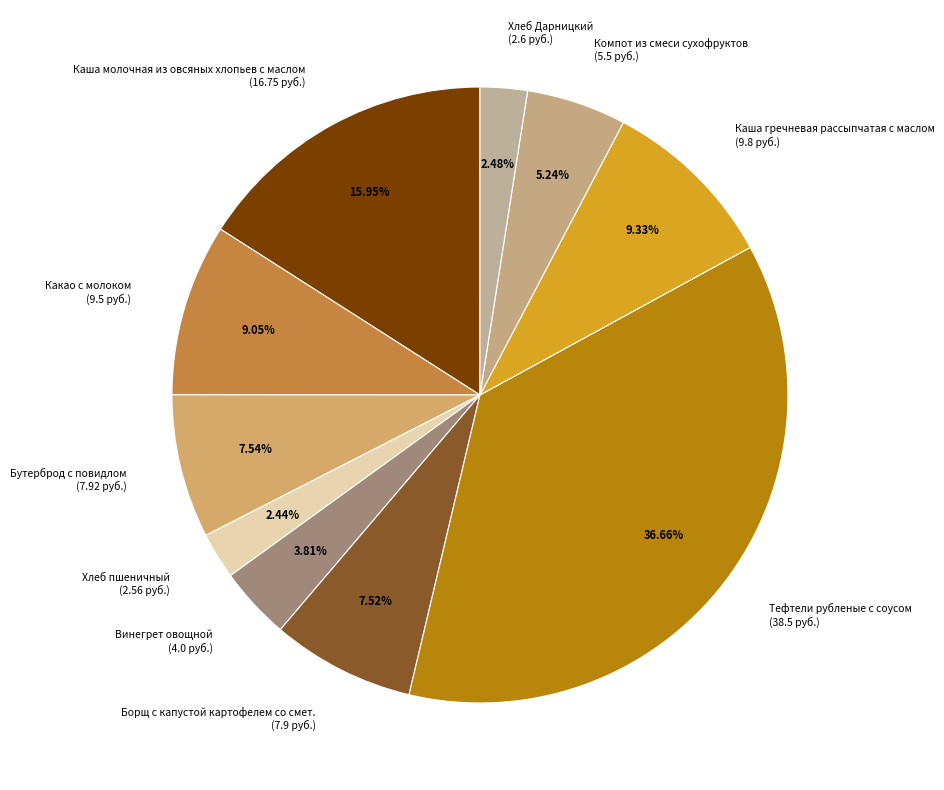

Does Тефтели рубленые с соусом (38.5 руб.) account for over 50% of the chart?

No